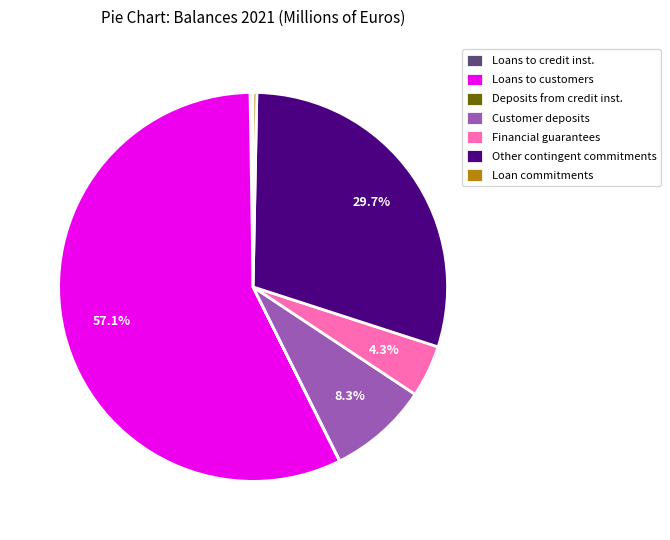

Is the sum of Financial guarantees and Loan commitments greater than half?

No